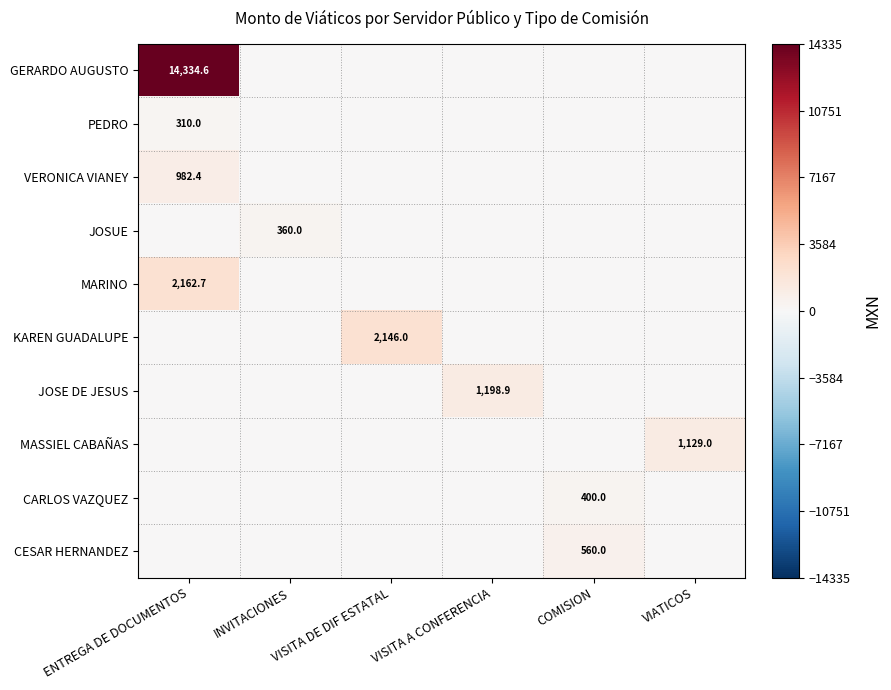

What is the difference between the highest and lowest values at COMISION?

560.0